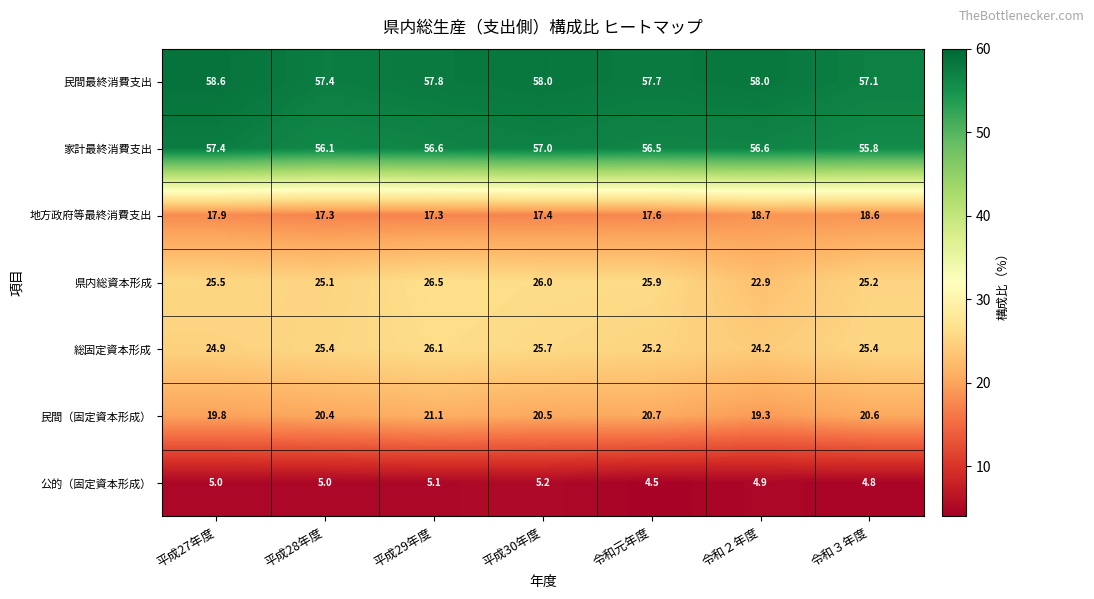

How many data points does each series have?

7